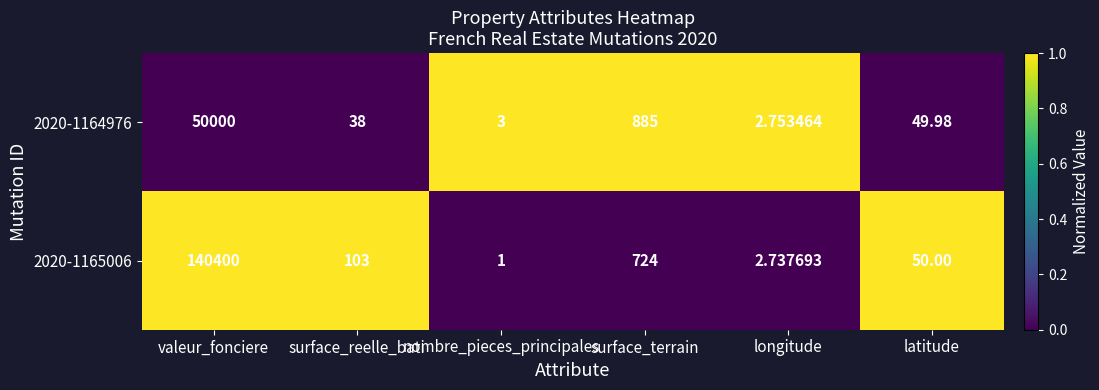

Which category has the lowest value in the 2020-1164976 series?

longitude